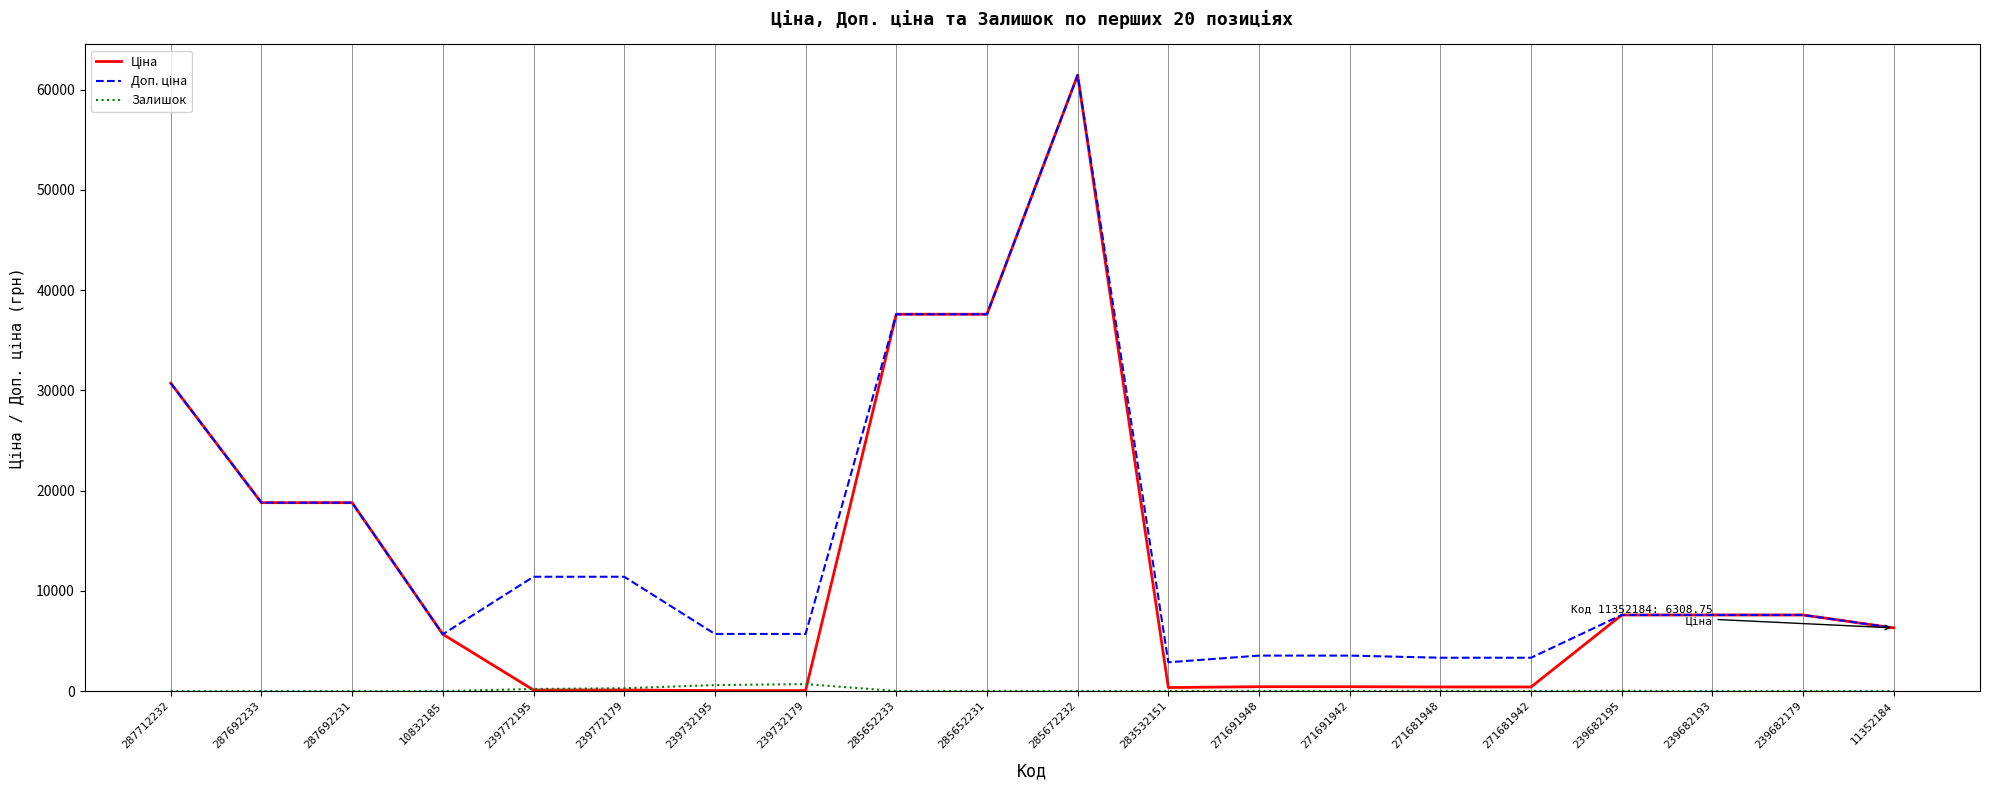

What is the difference between the highest and lowest values at 287712232?

30717.1